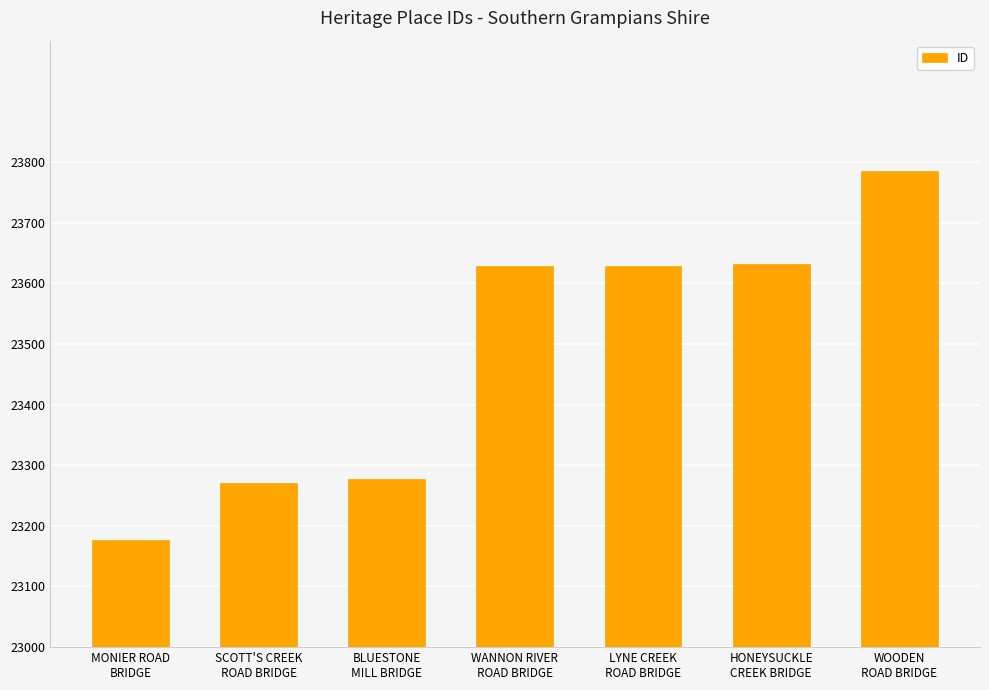

How many data points does each series have?

7